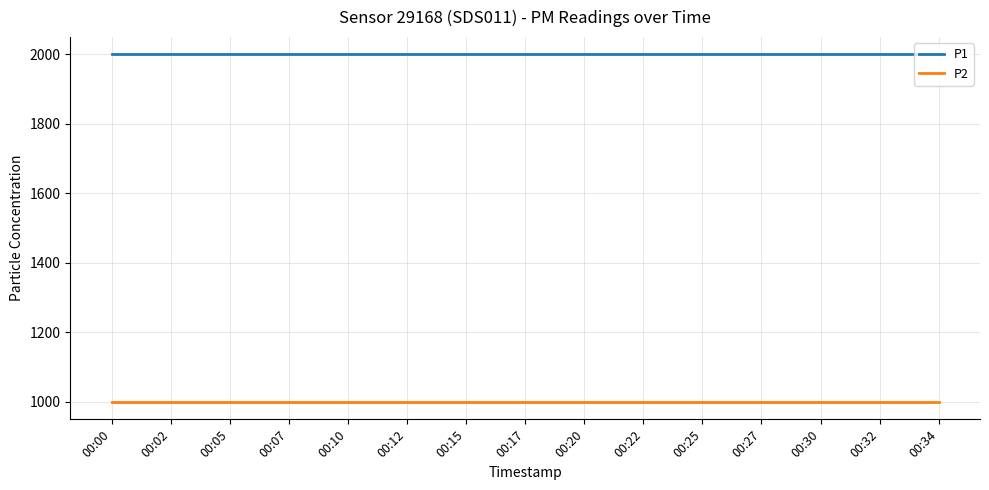

Reading left to right, list all the values displayed in this chart.

P1: 00:00=1999.9	00:02=1999.9	00:05=1999.9	00:07=1999.9	00:10=1999.9	00:12=1999.9	00:15=1999.9	00:17=1999.9	00:20=1999.9	00:22=1999.9	00:25=1999.9	00:27=1999.9	00:30=1999.9	00:32=1999.9	00:34=1999.9
P2: 00:00=999.9	00:02=999.9	00:05=999.9	00:07=999.9	00:10=999.9	00:12=999.9	00:15=999.9	00:17=999.9	00:20=999.9	00:22=999.9	00:25=999.9	00:27=999.9	00:30=999.9	00:32=999.9	00:34=999.9